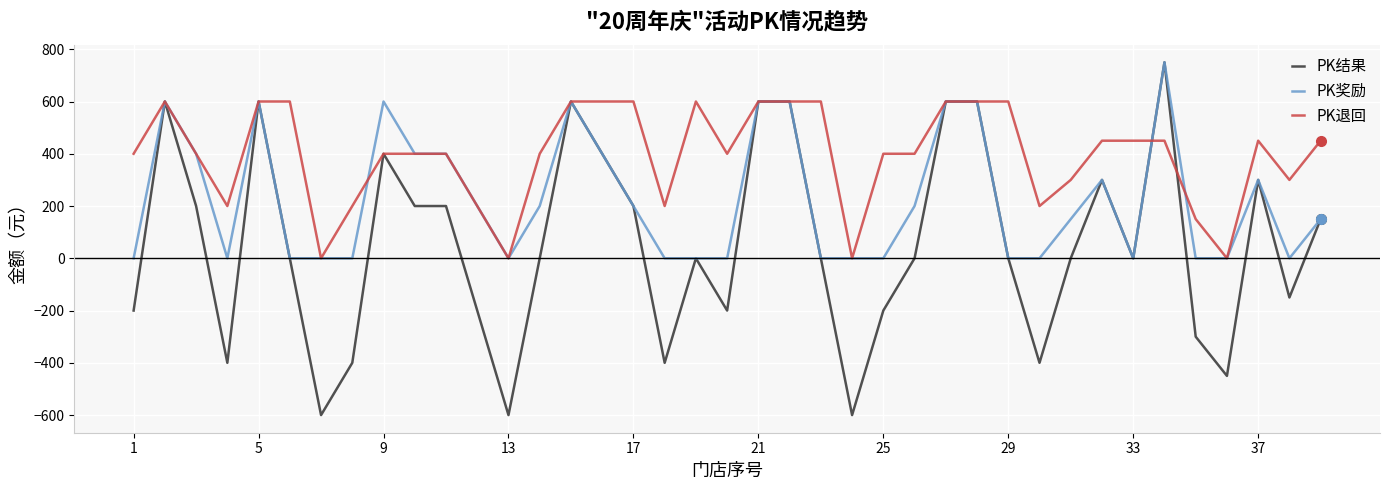

Rank the series by their average value, from highest to lowest.

PK退回, PK奖励, PK结果